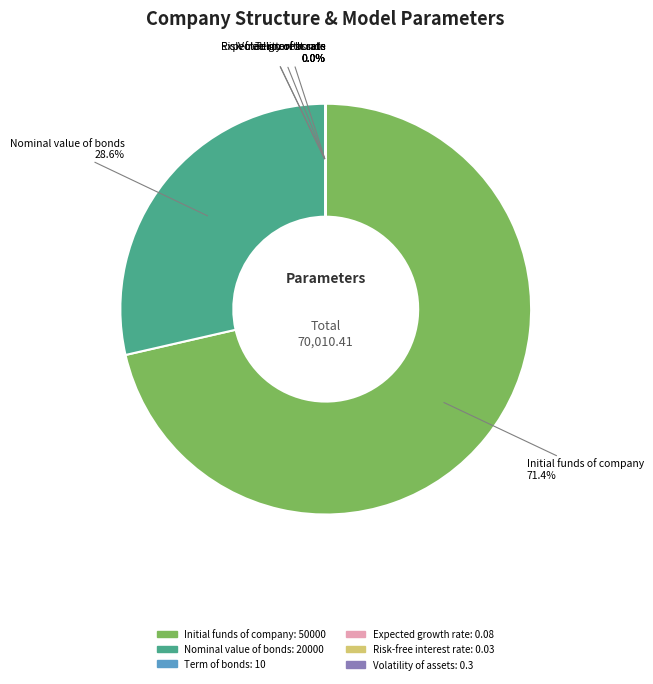

To the nearest percent, what is the average slice percentage?

17%